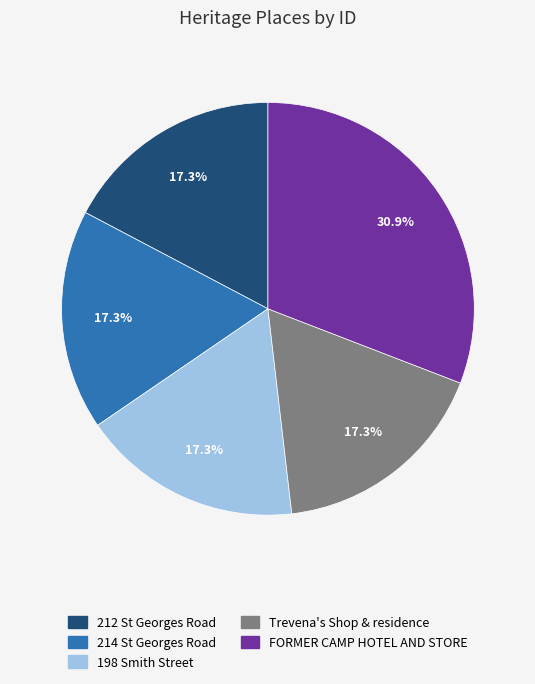

To the nearest percent, what percentage of the pie is 198 Smith Street?

17%